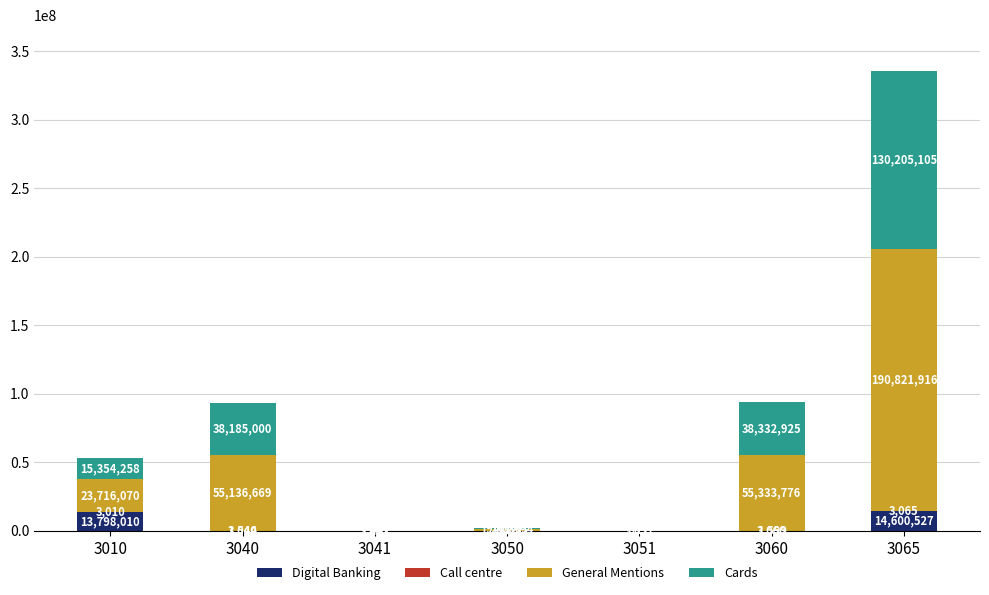

Are the bars grouped side by side (vs. stacked)?

No